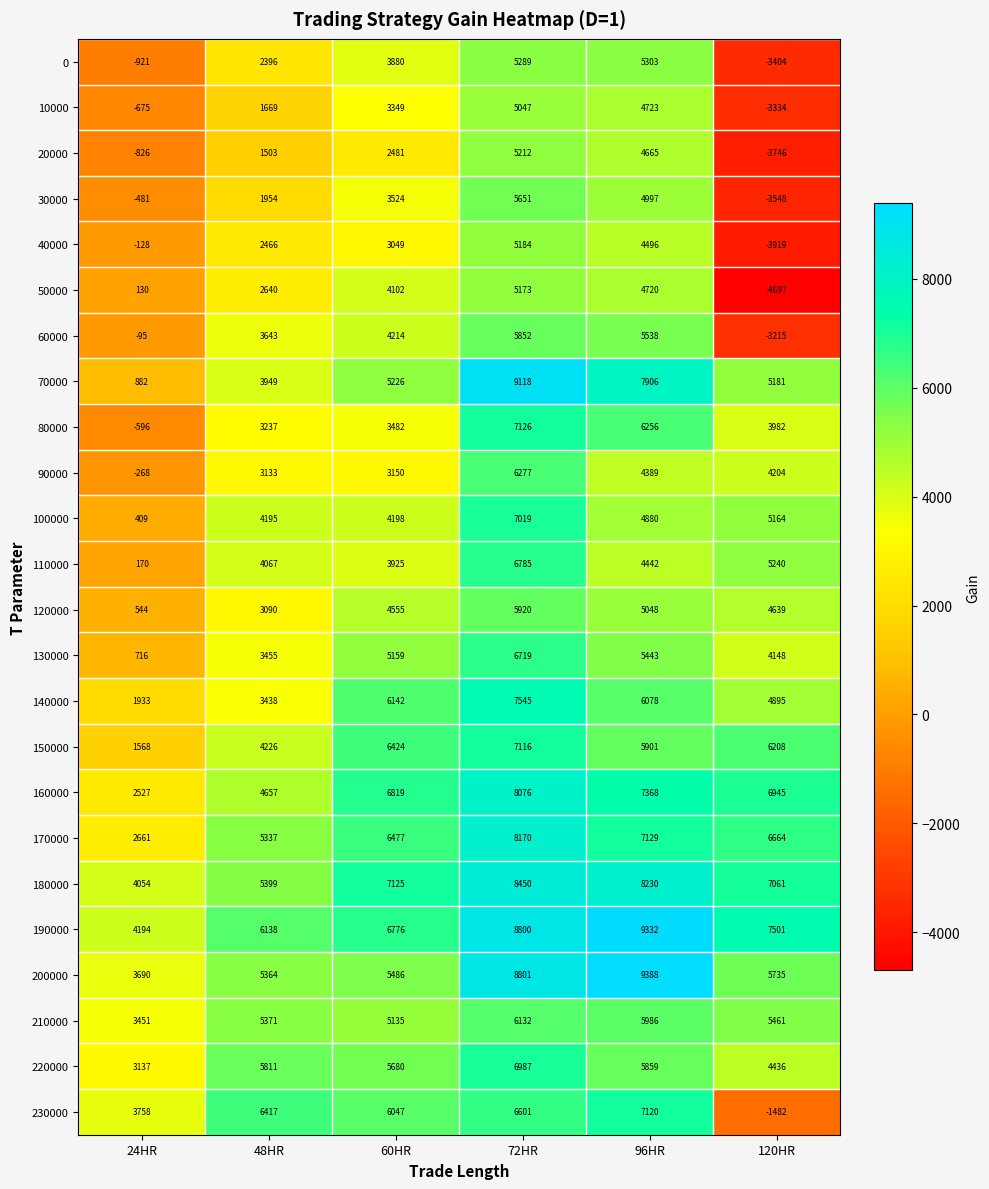

What is the greatest value displayed?

9388